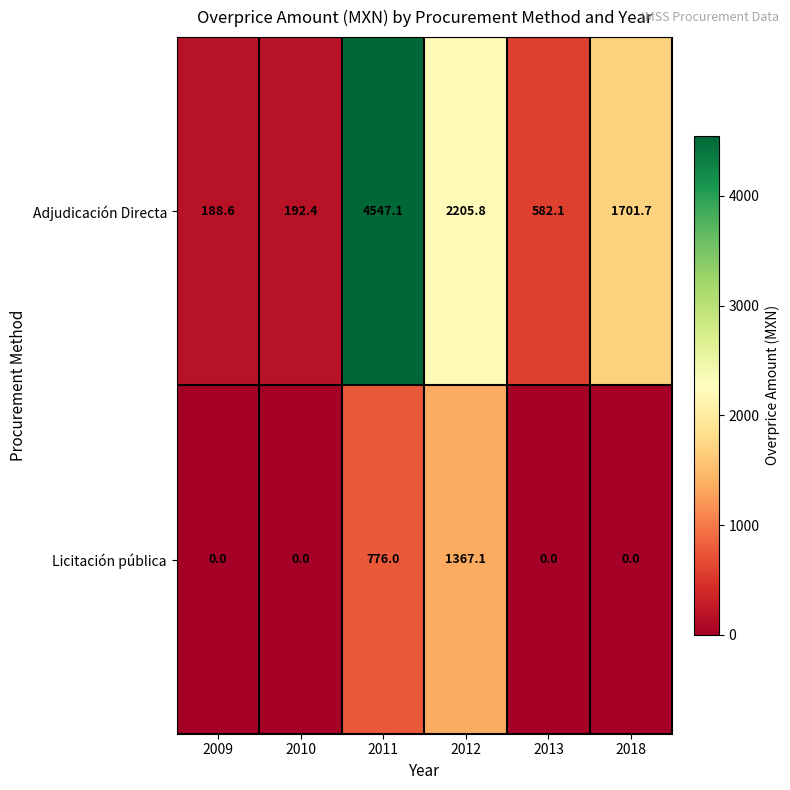

Reading left to right, what are all the values shown in this chart?

Adjudicación Directa: 2009=188.6	2010=192.4	2011=4547.1	2012=2205.8	2013=582.1	2018=1701.7
Licitación pública: 2009=0.0	2010=0.0	2011=776.0	2012=1367.1	2013=0.0	2018=0.0